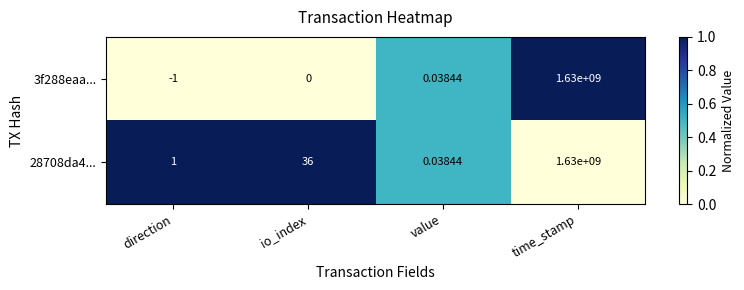

At which category is the sum across all series the highest?

time_stamp